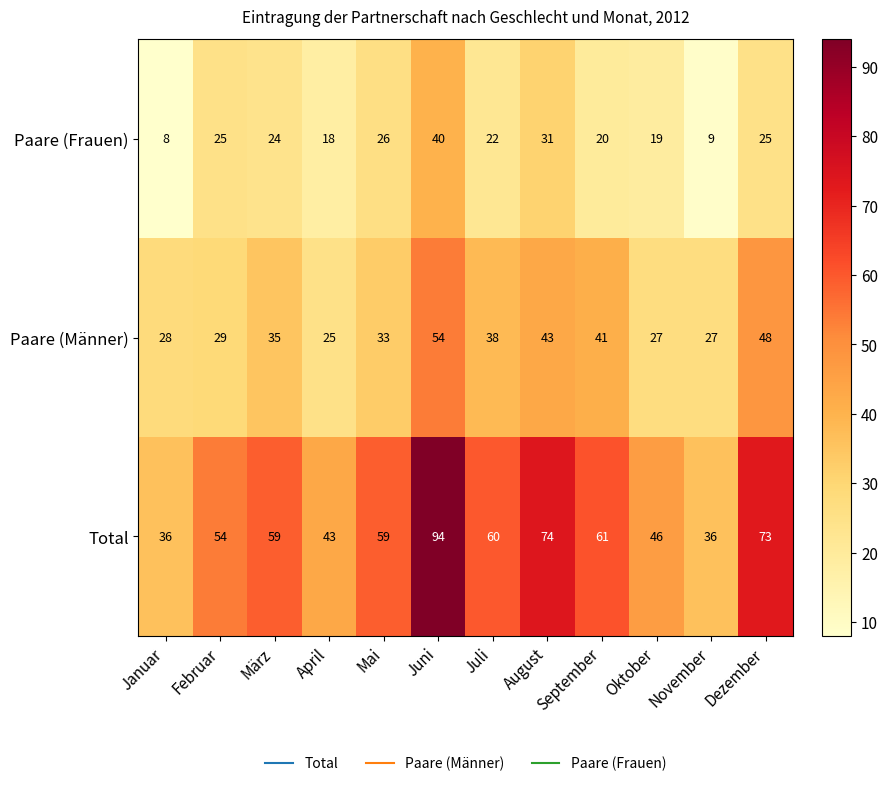

Which label corresponds to the largest value in the chart?

Juni